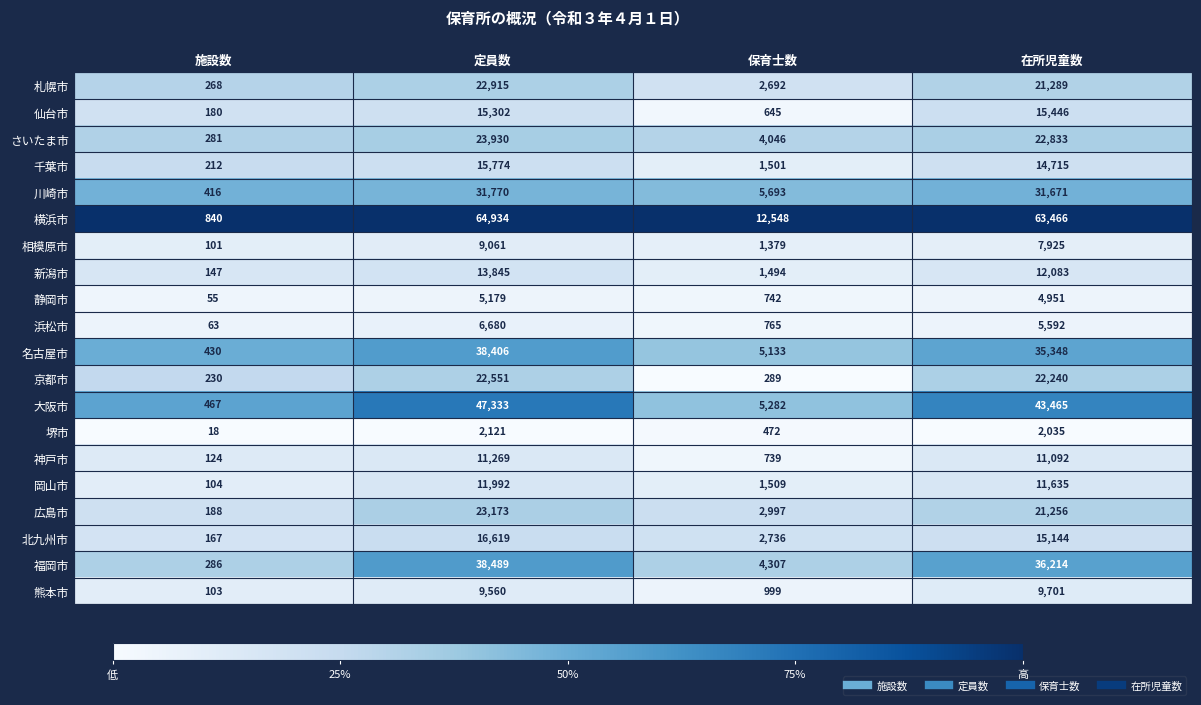

What is the difference between the maximum and minimum values in the 堺市 series?

2103